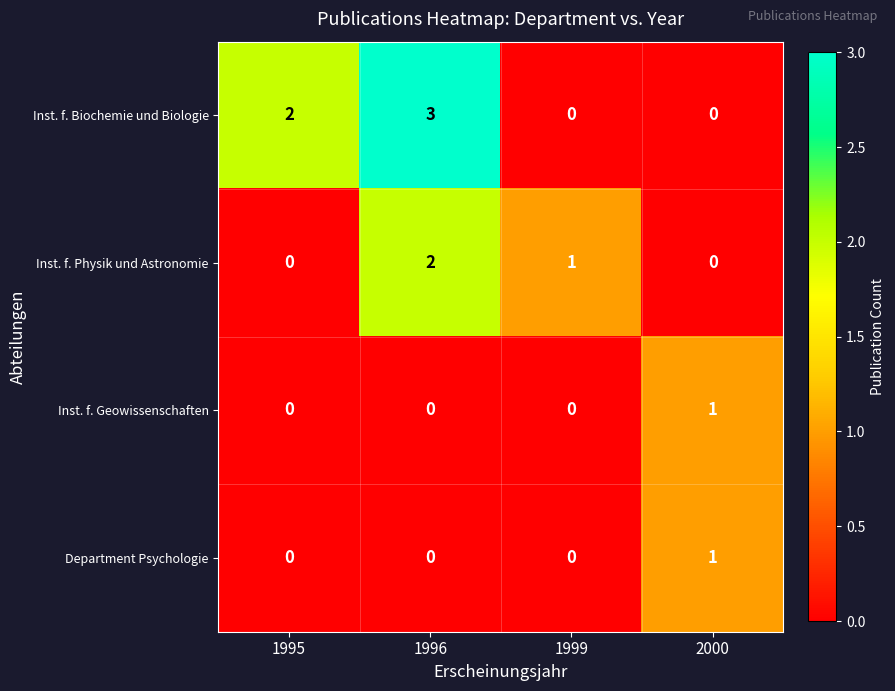

Which category has the highest value across all series?

1996